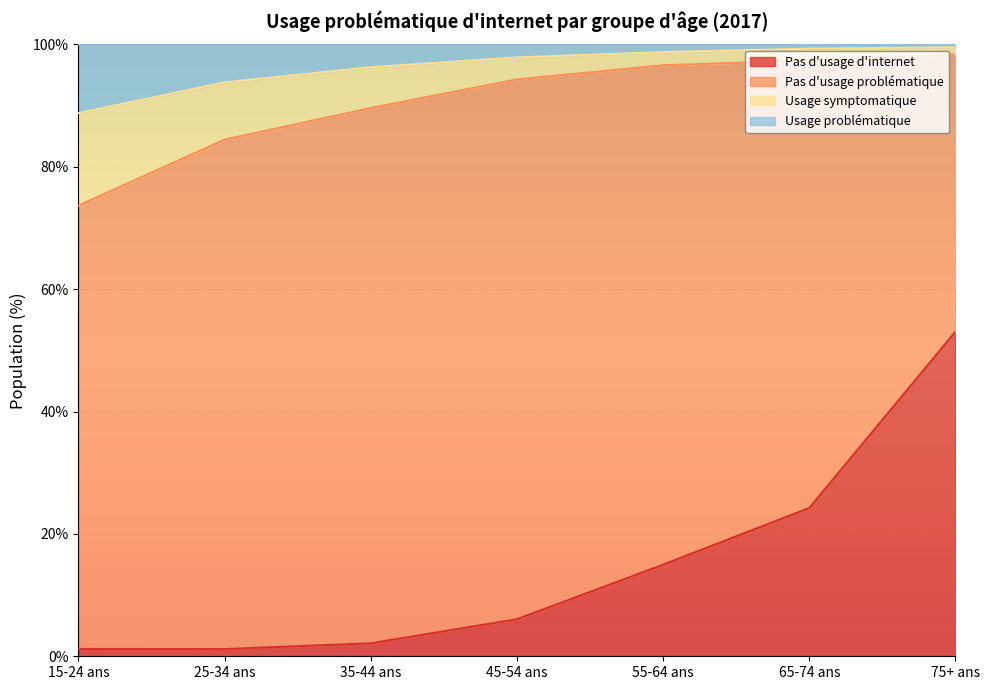

True or false: Pas d'usage d'internet has a value of 19.9 at 75+ ans.

False